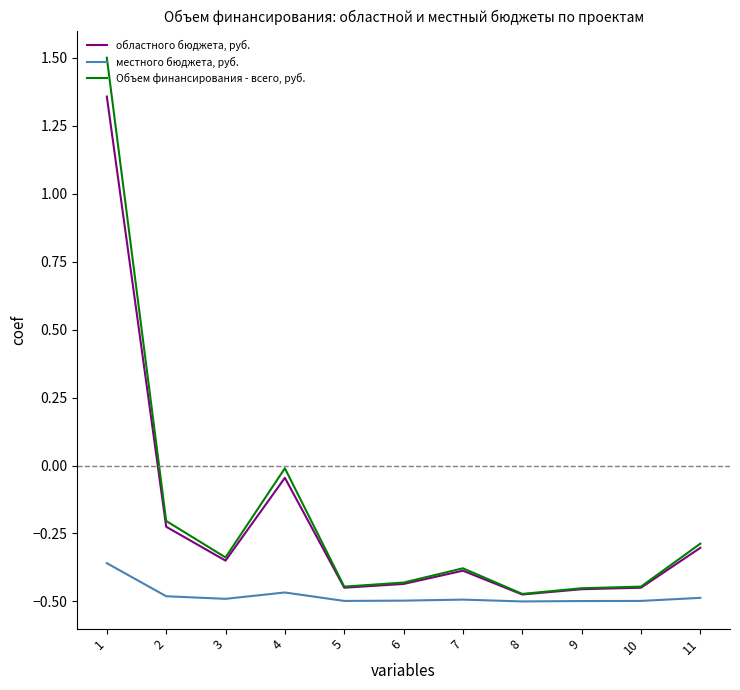

Which series has the largest range (max minus min)?

Объем финансирования - всего, руб.